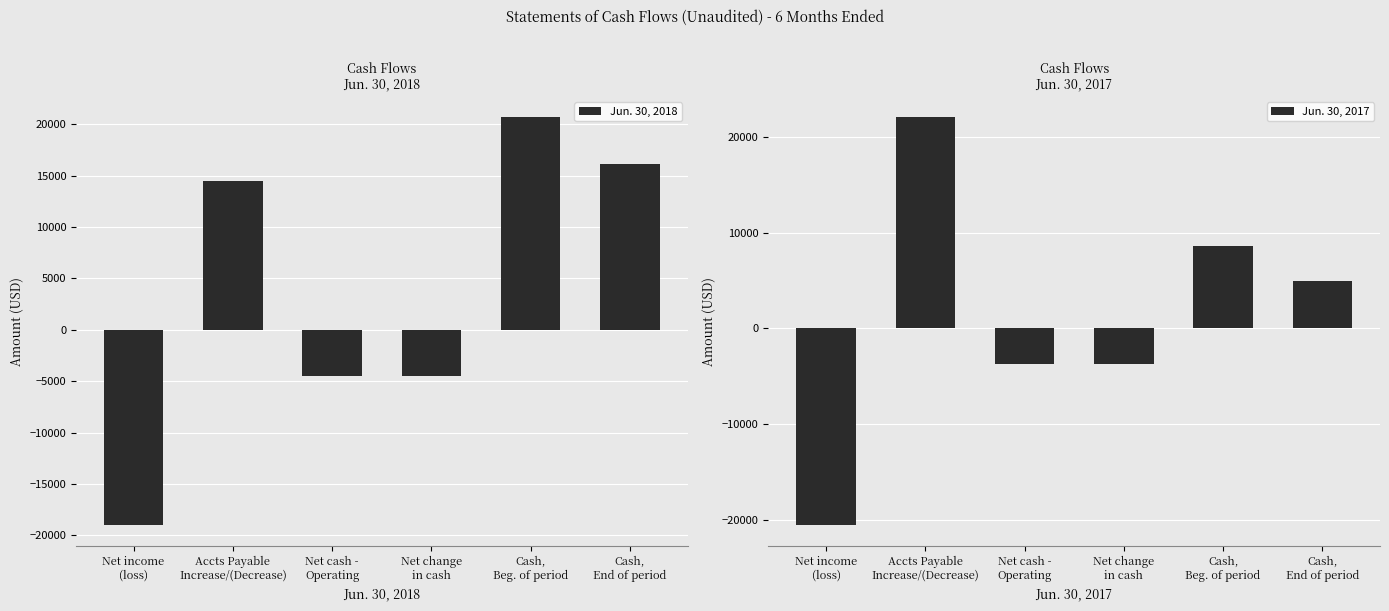

Where is Jun. 30, 2017 nearest to the value 744?

Cash,
End of period